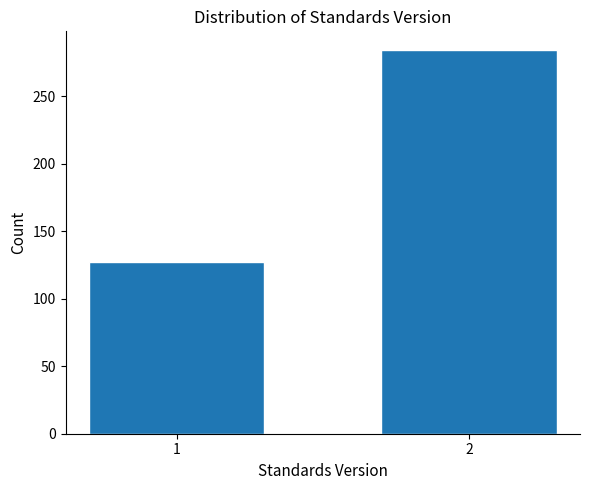

Reading left to right, extract all data points from this chart.

127	284